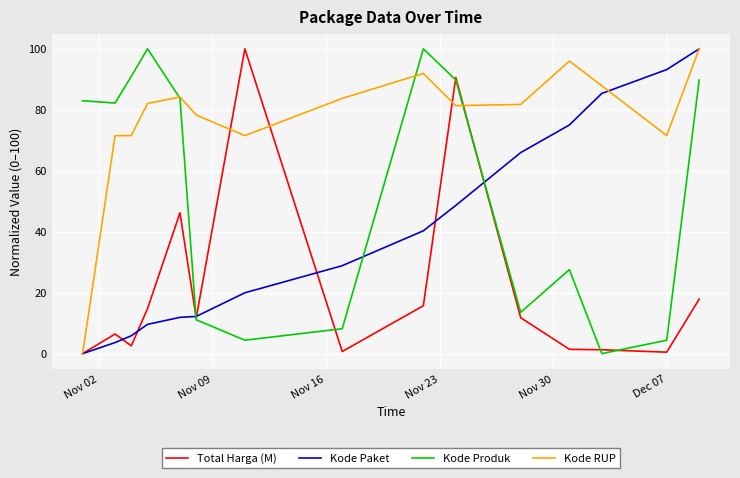

How many intersections are there between Kode Paket and Kode Produk?

3